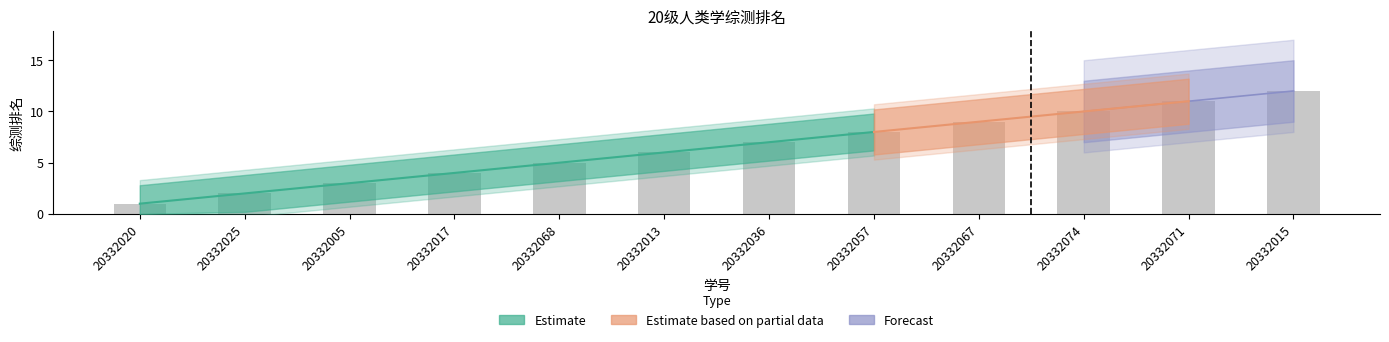

Approximately how many times larger is the value at 20332005 compared to 20332015?

0.2